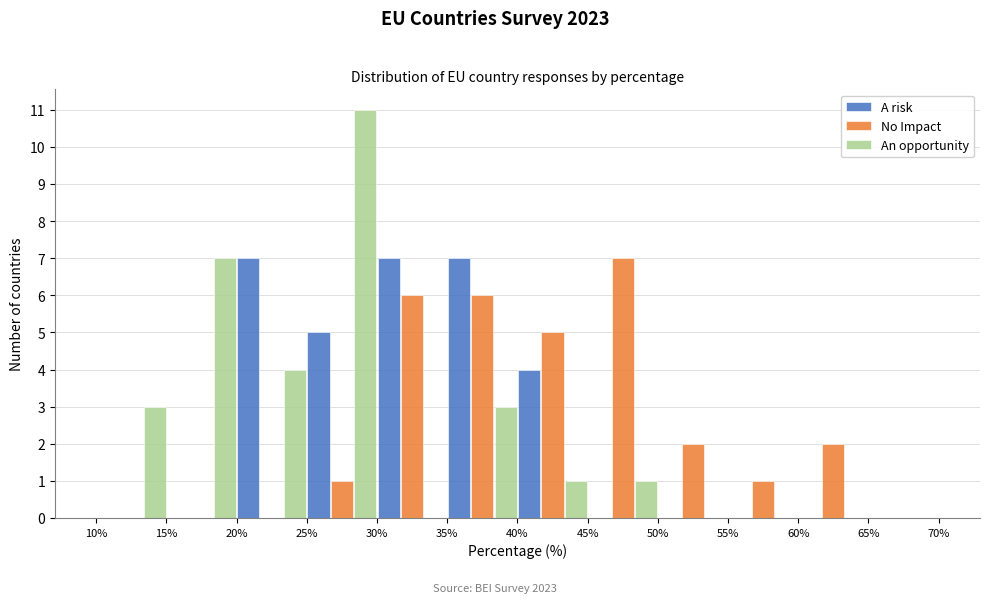

Reading left to right, list every range on the x-axis with the height of the bar of each series over it. The values are not printed on the chart, so give them approximately, as read against the axis.

10% to 15%: A risk=0	No Impact=0	An opportunity=3
15% to 20%: A risk=0	No Impact=0	An opportunity=7
20% to 25%: A risk=7	No Impact=0	An opportunity=4
25% to 30%: A risk=5	No Impact=1	An opportunity=11
30% to 35%: A risk=7	No Impact=6	An opportunity=0
35% to 40%: A risk=7	No Impact=6	An opportunity=3
40% to 45%: A risk=4	No Impact=5	An opportunity=1
45% to 50%: A risk=0	No Impact=7	An opportunity=1
50% to 55%: A risk=0	No Impact=2	An opportunity=0
55% to 60%: A risk=0	No Impact=1	An opportunity=0
60% to 65%: A risk=0	No Impact=2	An opportunity=0
65% to 70%: A risk=0	No Impact=0	An opportunity=0